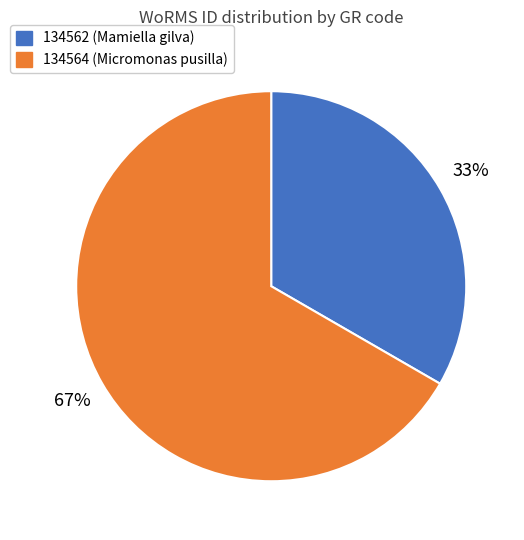

What percentage is the 134564 (Micromonas pusilla) slice, to the nearest percent?

67%